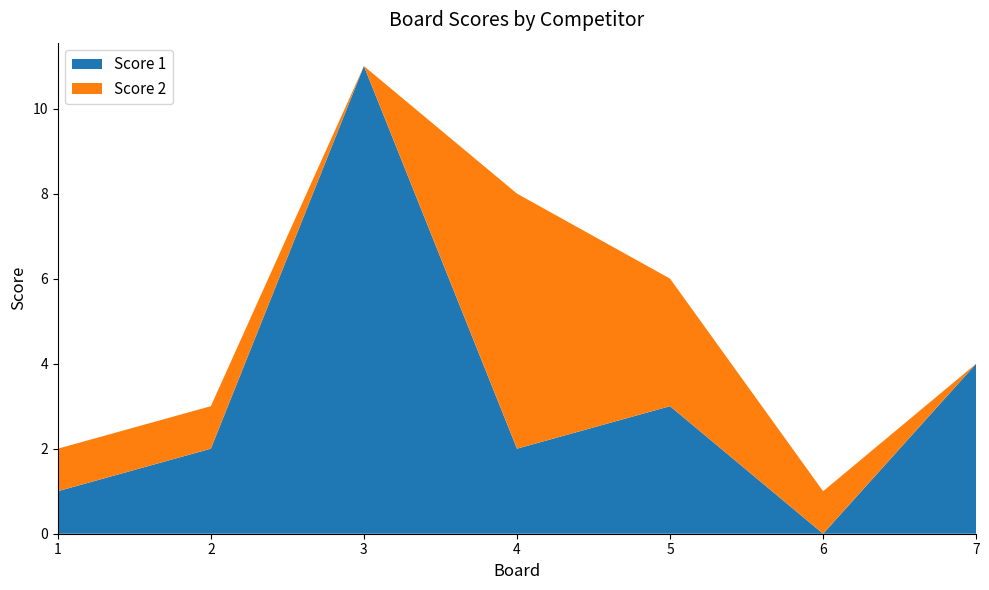

Reading left to right, transcribe all the data shown in this chart.

Score 1: 1=1	2=2	3=11	4=2	5=3	6=0	7=4
Score 2: 1=1	2=1	3=0	4=6	5=3	6=1	7=0